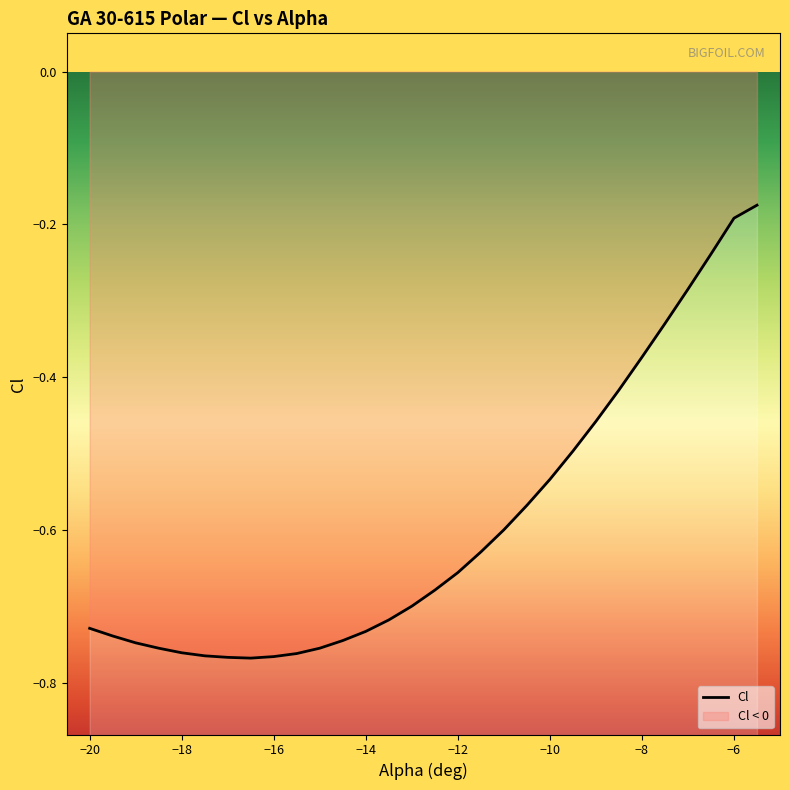

The chart shows a value of -1.3 at −20. True or false?

False